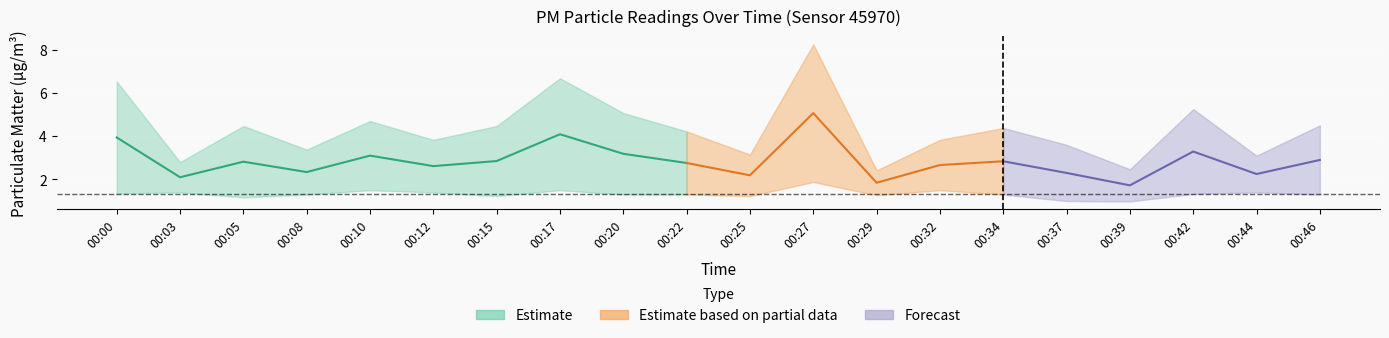

What is the sum of all P1 values?

87.1